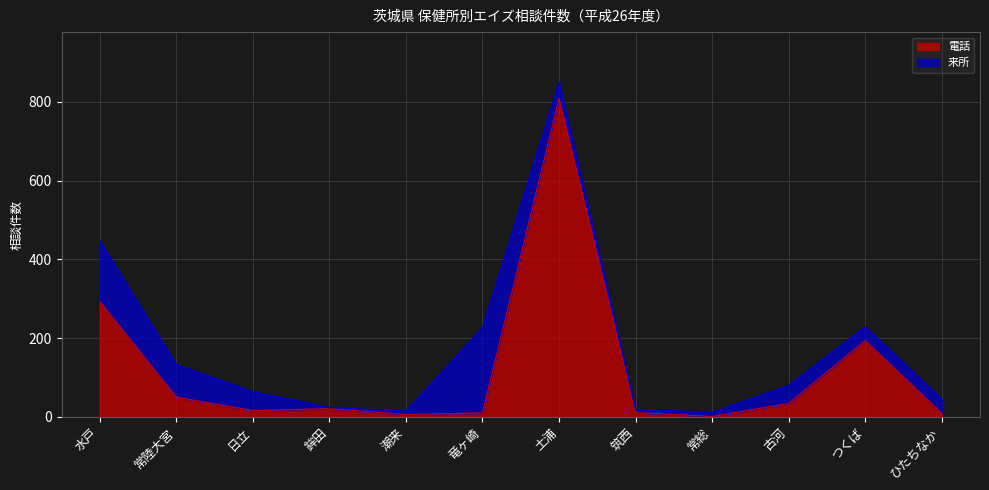

The chart shows a value of 16 at 日立. True or false?

True